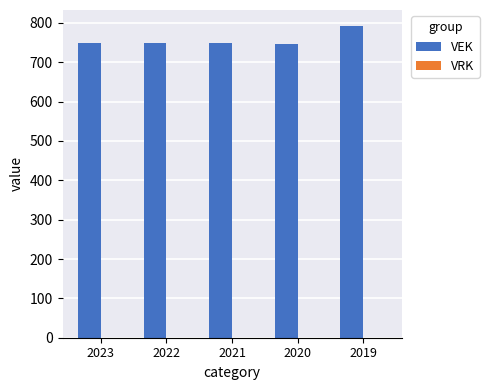

What is the smallest value displayed?

747